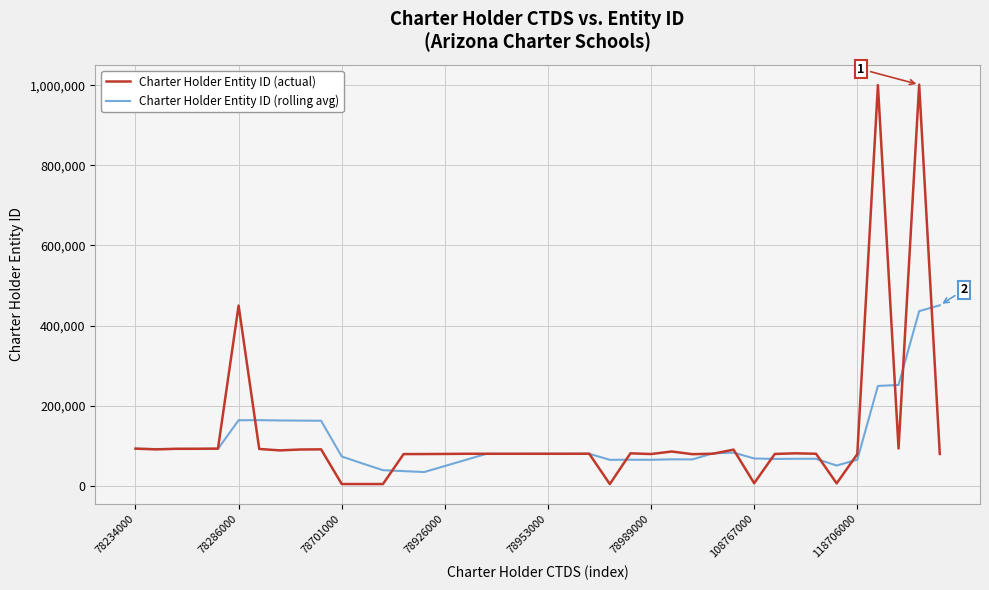

What is the highest value of the Charter Holder Entity ID (actual) series?

1001346.0